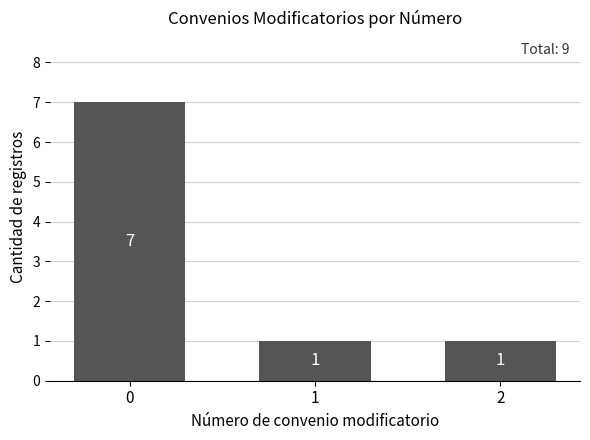

What is the difference between the values at 2 and 0?

6